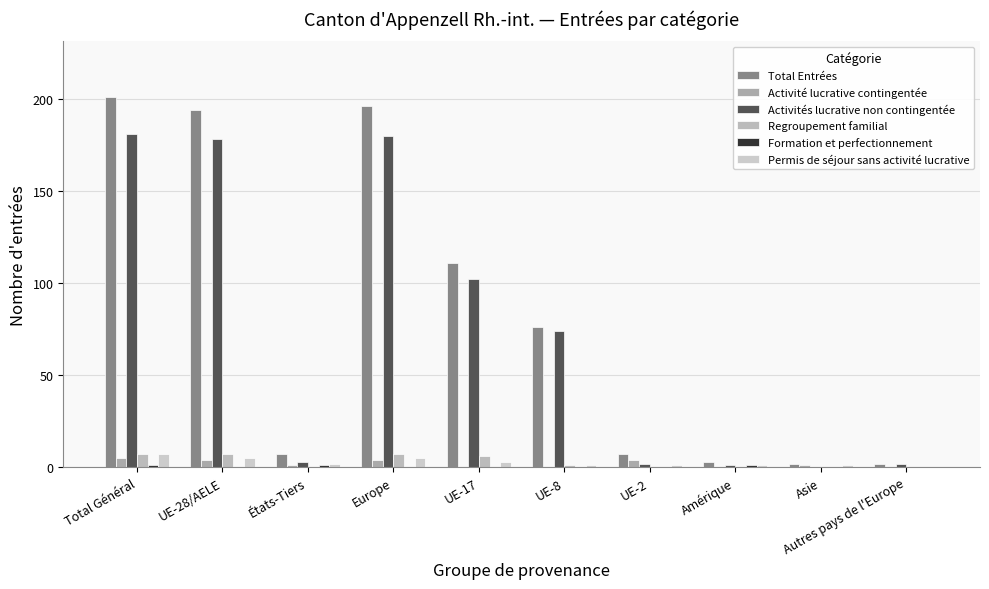

Reading left to right, list all the values displayed in this chart.

Total Entrées: Total Général=201	UE-28/AELE=194	États-Tiers=7	Europe=196	UE-17=111	UE-8=76	UE-2=7	Amérique=3	Asie=2	Autres pays de l'Europe=2
Activité lucrative contingentée: Total Général=5	UE-28/AELE=4	États-Tiers=1	Europe=4	UE-17=0	UE-8=0	UE-2=4	Amérique=0	Asie=1	Autres pays de l'Europe=0
Activités lucrative non contingentée: Total Général=181	UE-28/AELE=178	États-Tiers=3	Europe=180	UE-17=102	UE-8=74	UE-2=2	Amérique=1	Asie=0	Autres pays de l'Europe=2
Regroupement familial: Total Général=7	UE-28/AELE=7	États-Tiers=0	Europe=7	UE-17=6	UE-8=1	UE-2=0	Amérique=0	Asie=0	Autres pays de l'Europe=0
Formation et perfectionnement: Total Général=1	UE-28/AELE=0	États-Tiers=1	Europe=0	UE-17=0	UE-8=0	UE-2=0	Amérique=1	Asie=0	Autres pays de l'Europe=0
Permis de séjour sans activité lucrative: Total Général=7	UE-28/AELE=5	États-Tiers=2	Europe=5	UE-17=3	UE-8=1	UE-2=1	Amérique=1	Asie=1	Autres pays de l'Europe=0